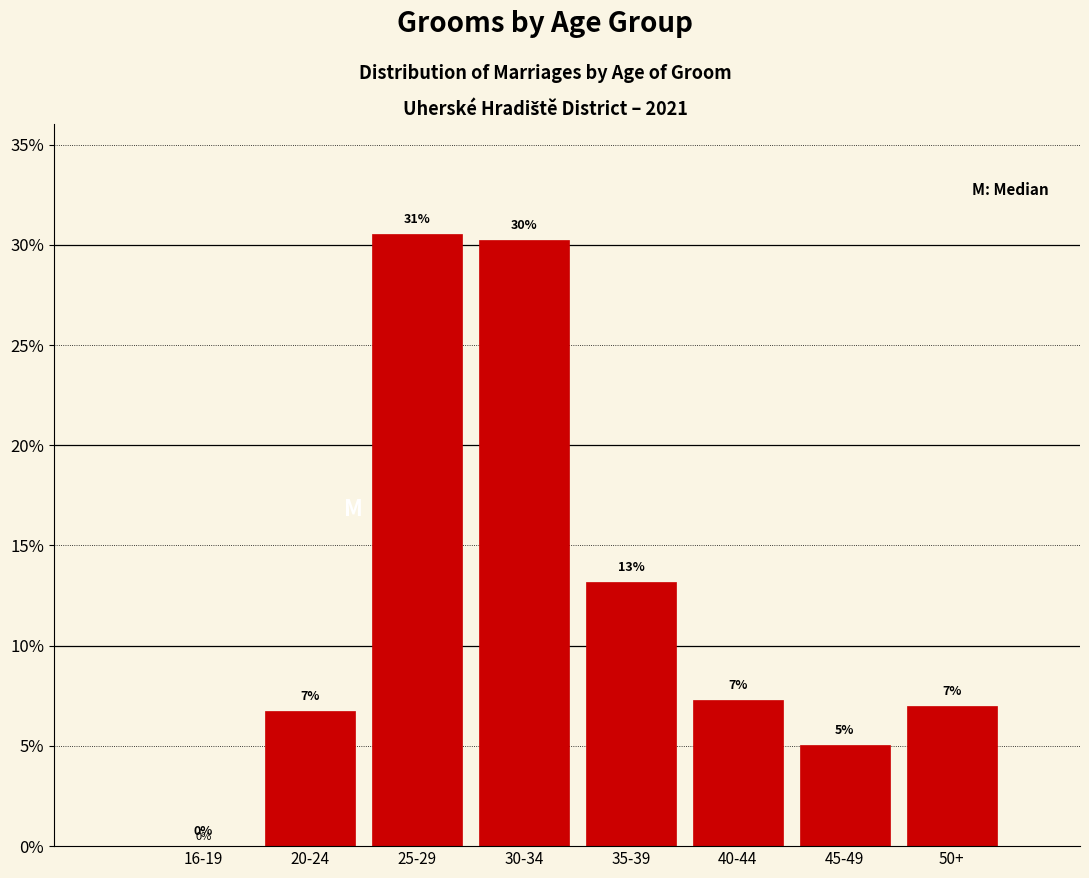

Is it true that the value at 20-24 is 6.7?

True